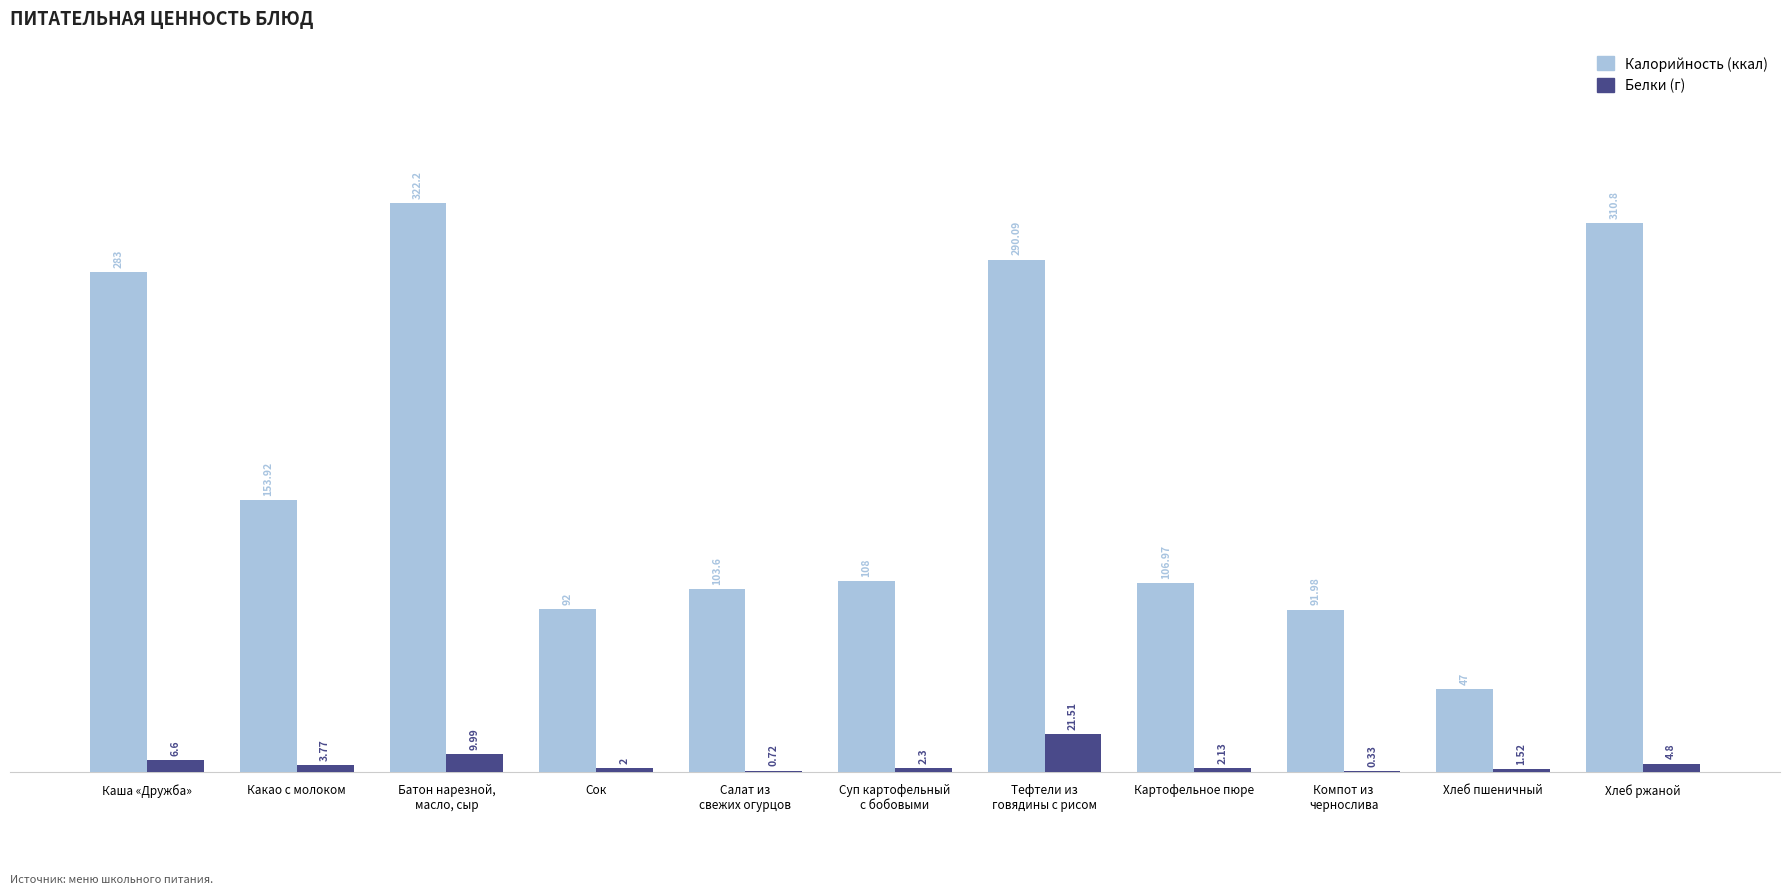

What is the total value across all series at Хлеб пшеничный?

48.5